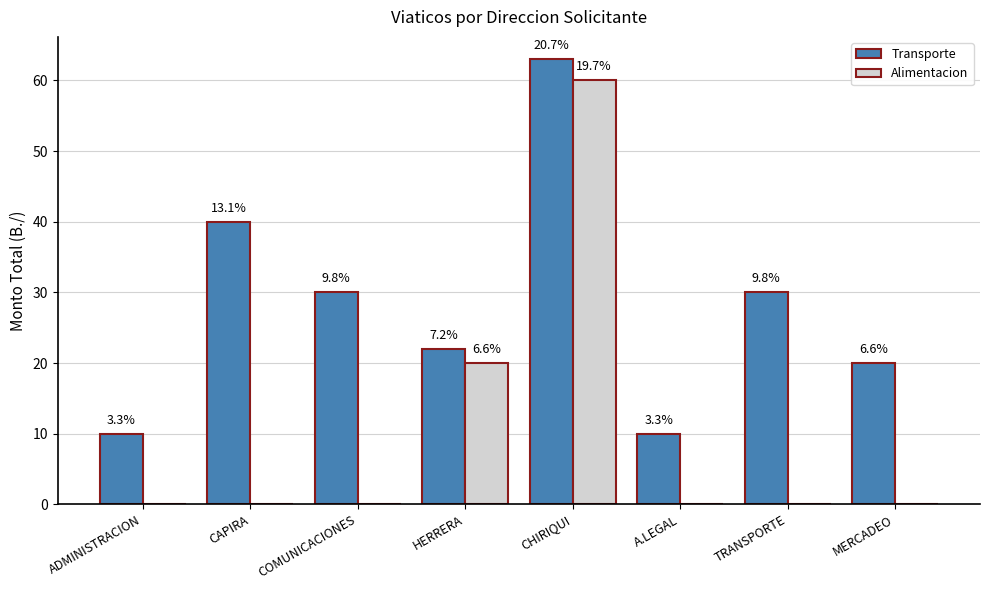

What is the minimum value for Transporte?

10